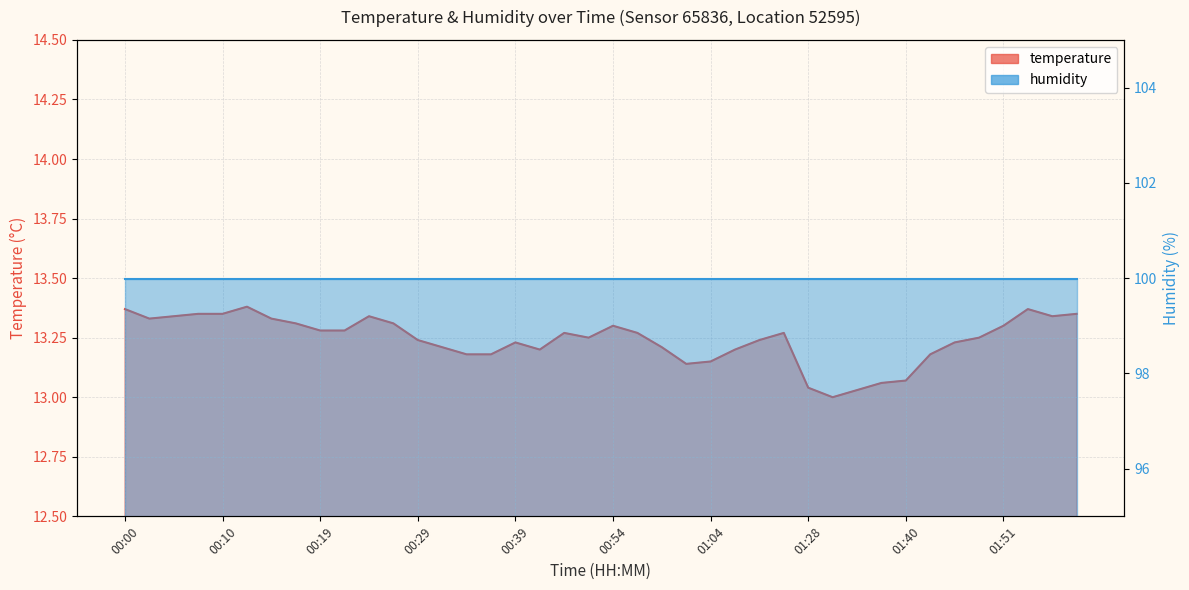

Reading left to right, transcribe all the data shown in this chart.

00:00=13.4	00:02=13.3	00:05=13.3	00:07=13.3	00:10=13.3	00:12=13.4	00:15=13.3	00:17=13.3	00:19=13.3	00:22=13.3	00:24=13.3	00:27=13.3	00:29=13.2	00:32=13.2	00:34=13.2	00:36=13.2	00:39=13.2	00:41=13.2	00:46=13.3	00:51=13.2	00:54=13.3	00:56=13.3	00:59=13.2	01:01=13.1	01:04=13.2	01:06=13.2	01:09=13.2	01:22=13.3	01:28=13.0	01:30=13.0	01:33=13.0	01:35=13.1	01:40=13.1	01:43=13.2	01:46=13.2	01:48=13.2	01:51=13.3	01:53=13.4	01:56=13.3	01:58=13.3